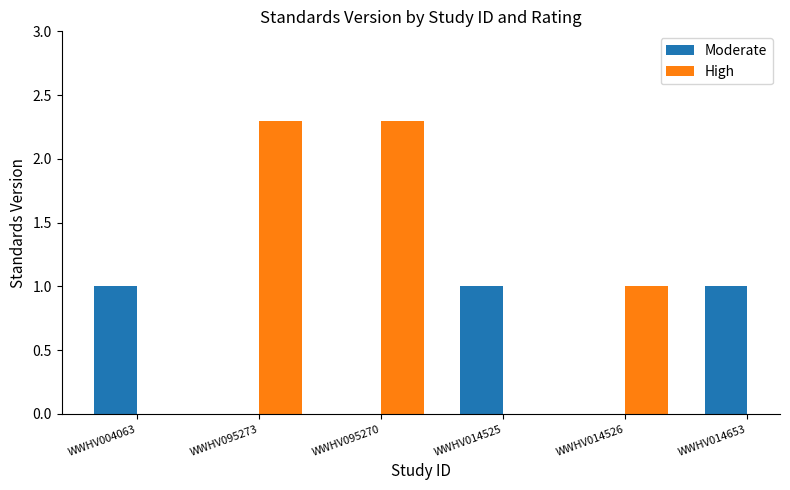

Does the chart contain stacked bars?

No